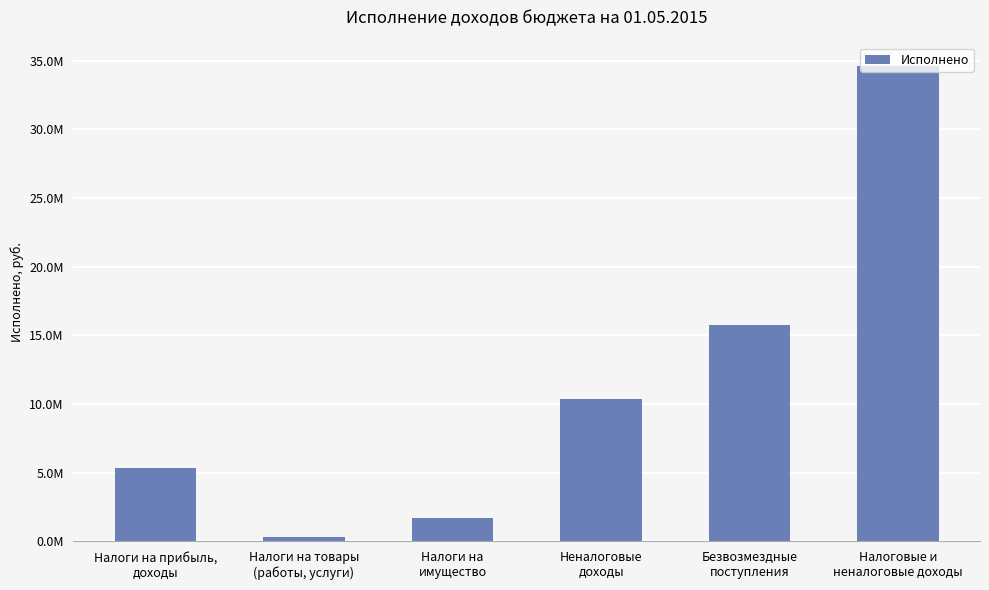

Reading right to left, list all the values displayed in this chart.

Налоговые и
неналоговые доходы=34605789.3	Безвозмездные
поступления=15771904.9	Неналоговые
доходы=10399989.0	Налоги на
имущество=1741088.6	Налоги на товары
(работы, услуги)=352862.2	Налоги на прибыль,
доходы=5340944.6